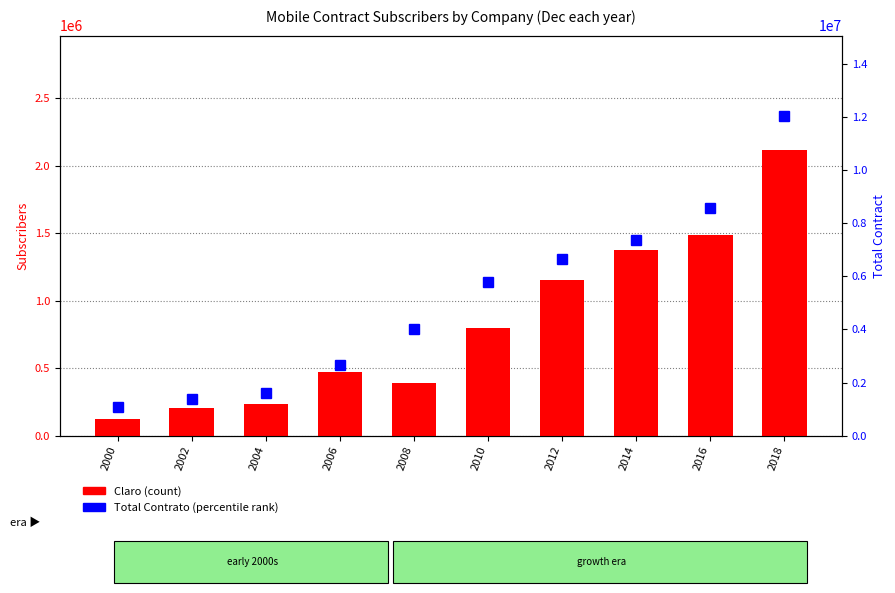

The value of Claro at 2010 is 798796. True or false?

True